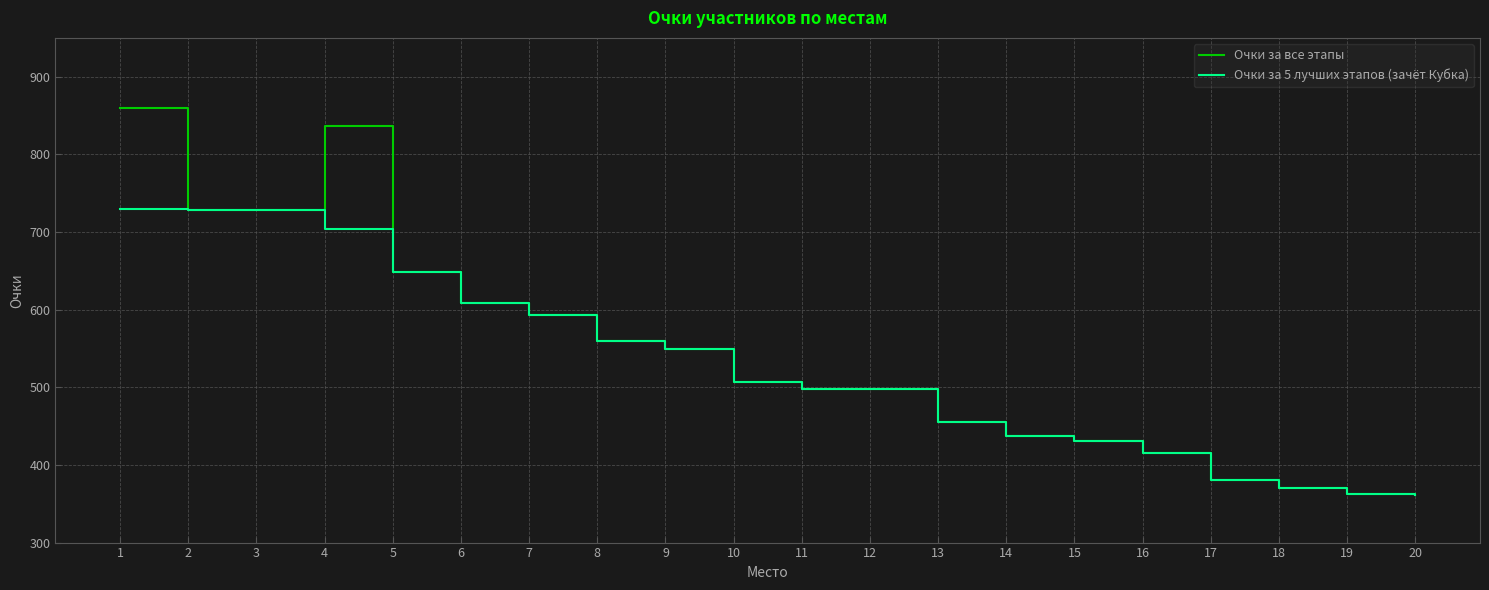

What is the total value across all series at 3?

1455.5